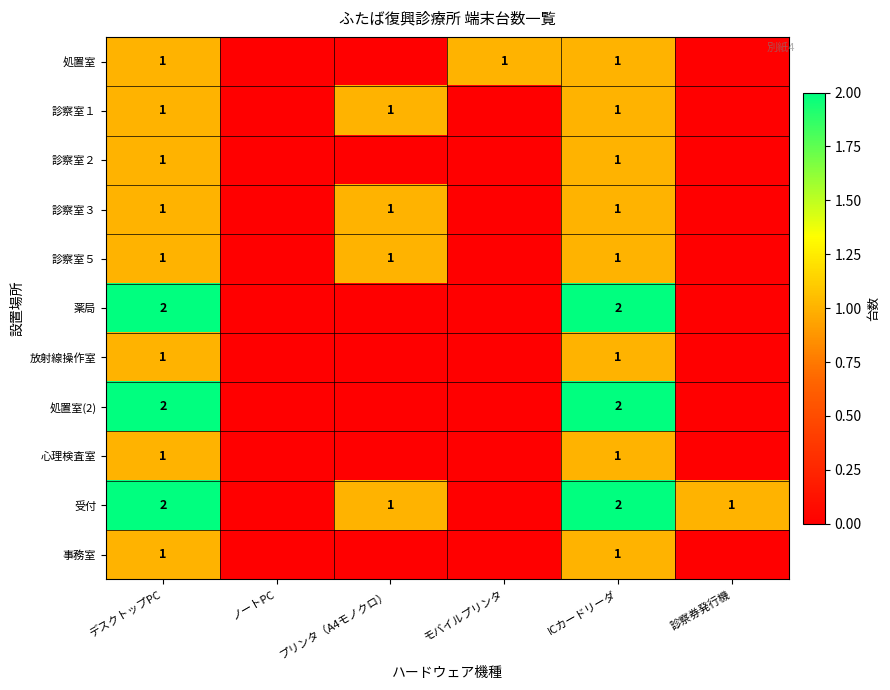

The 診察室５ series shows 1 at プリンタ（A4モノクロ）. True or false?

True